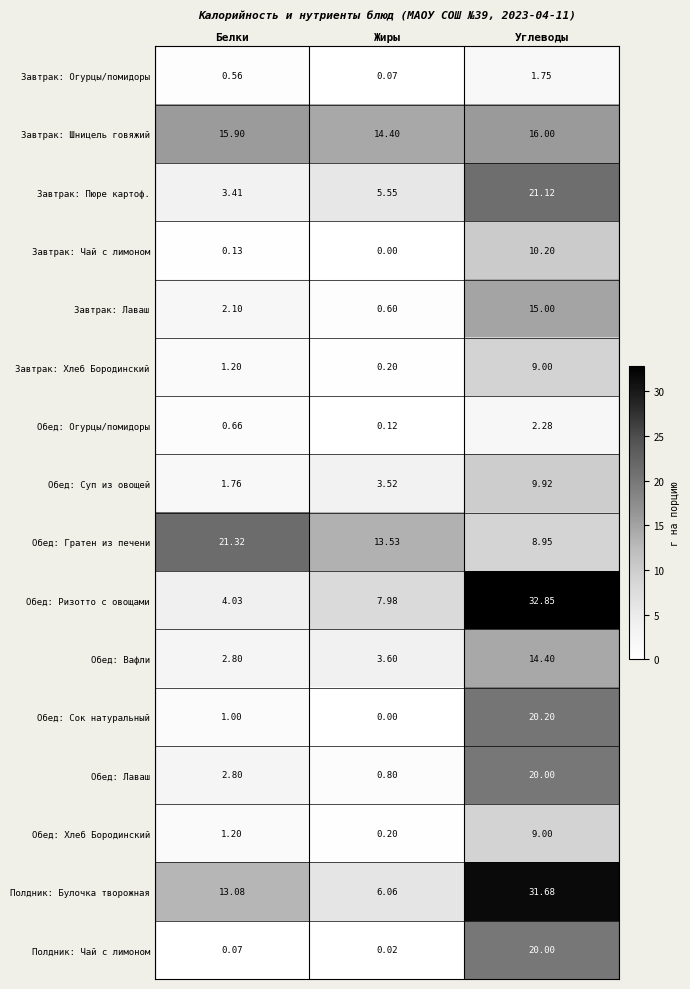

Where is Полдник: Булочка творожная nearest to the value 18?

Белки